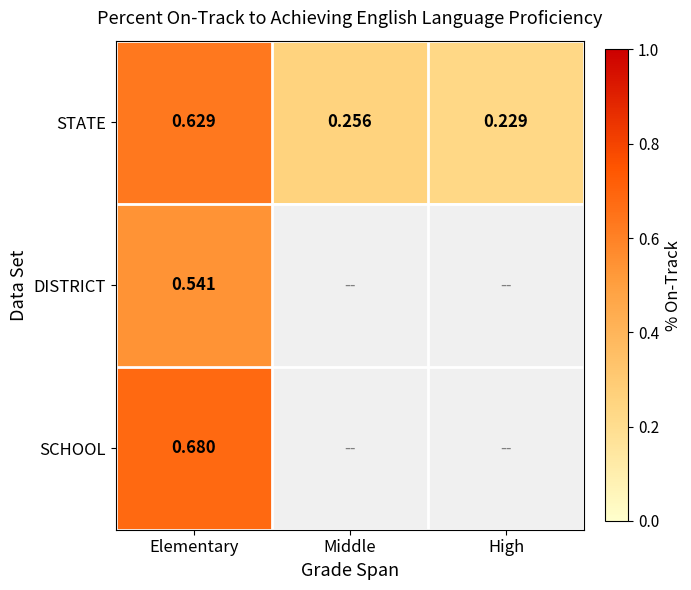

At which label is STATE closest to 0?

High